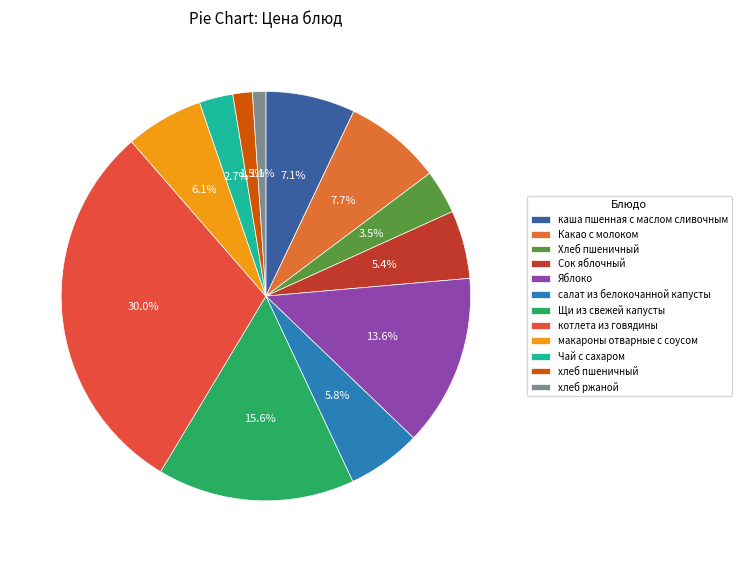

Combined, what portion of the pie is хлеб ржаной and Яблоко?

14.6%